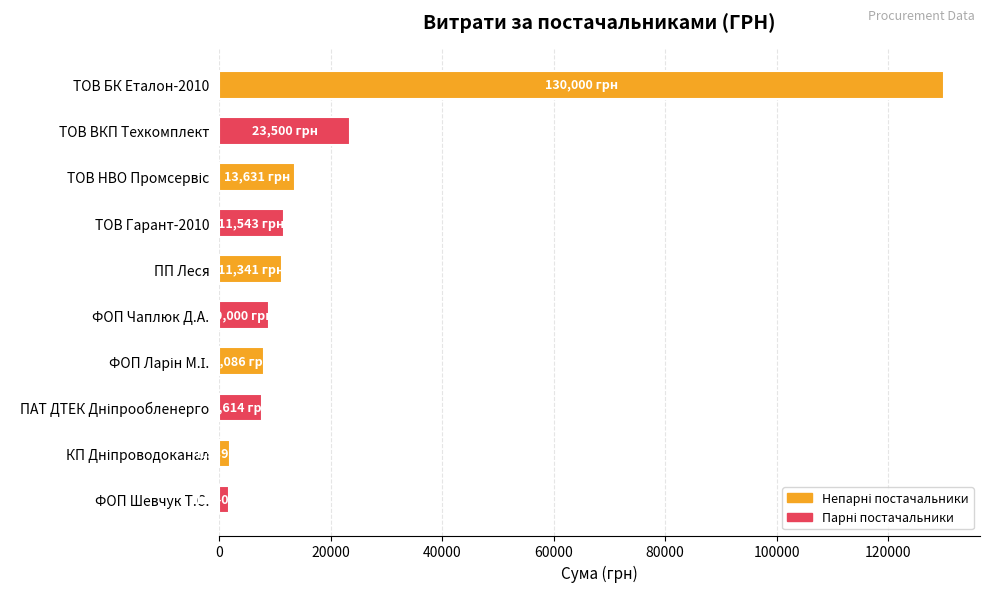

What is the difference between the second highest and minimum values?

21660.0